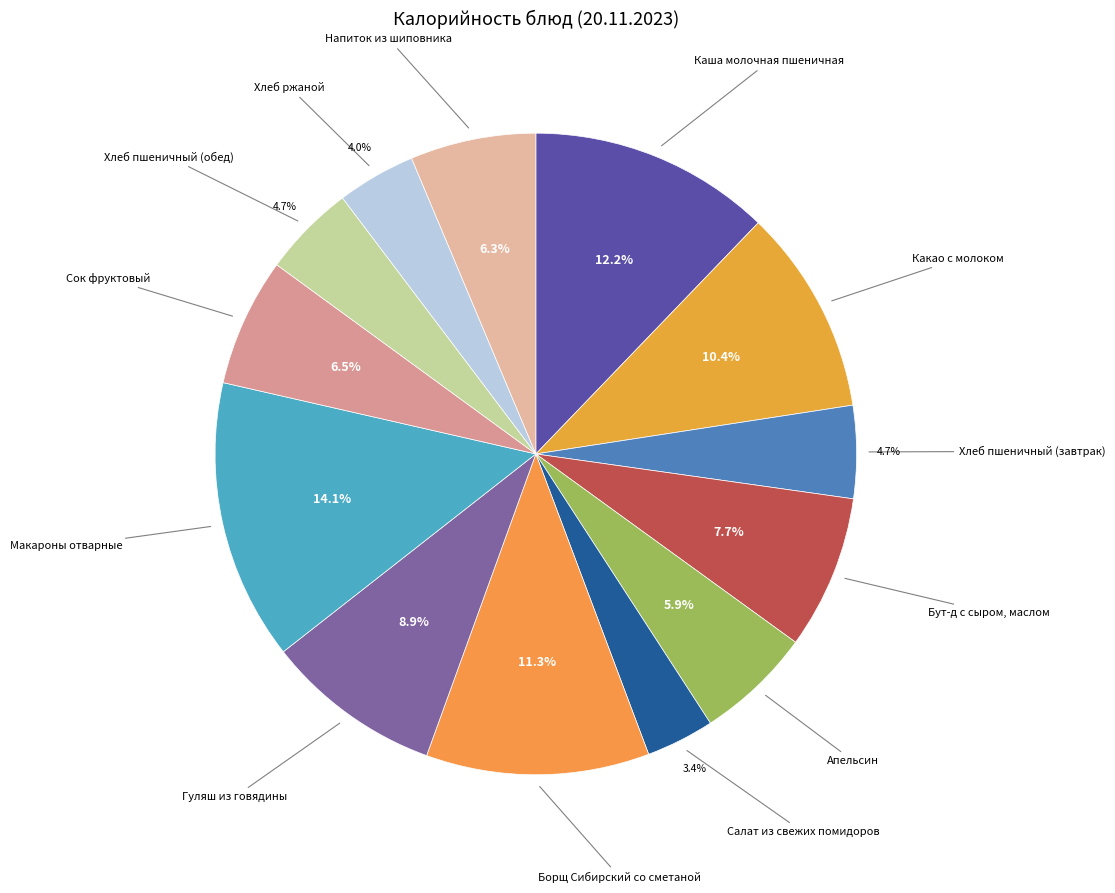

Does Какао с молоком represent more than half of the total?

No